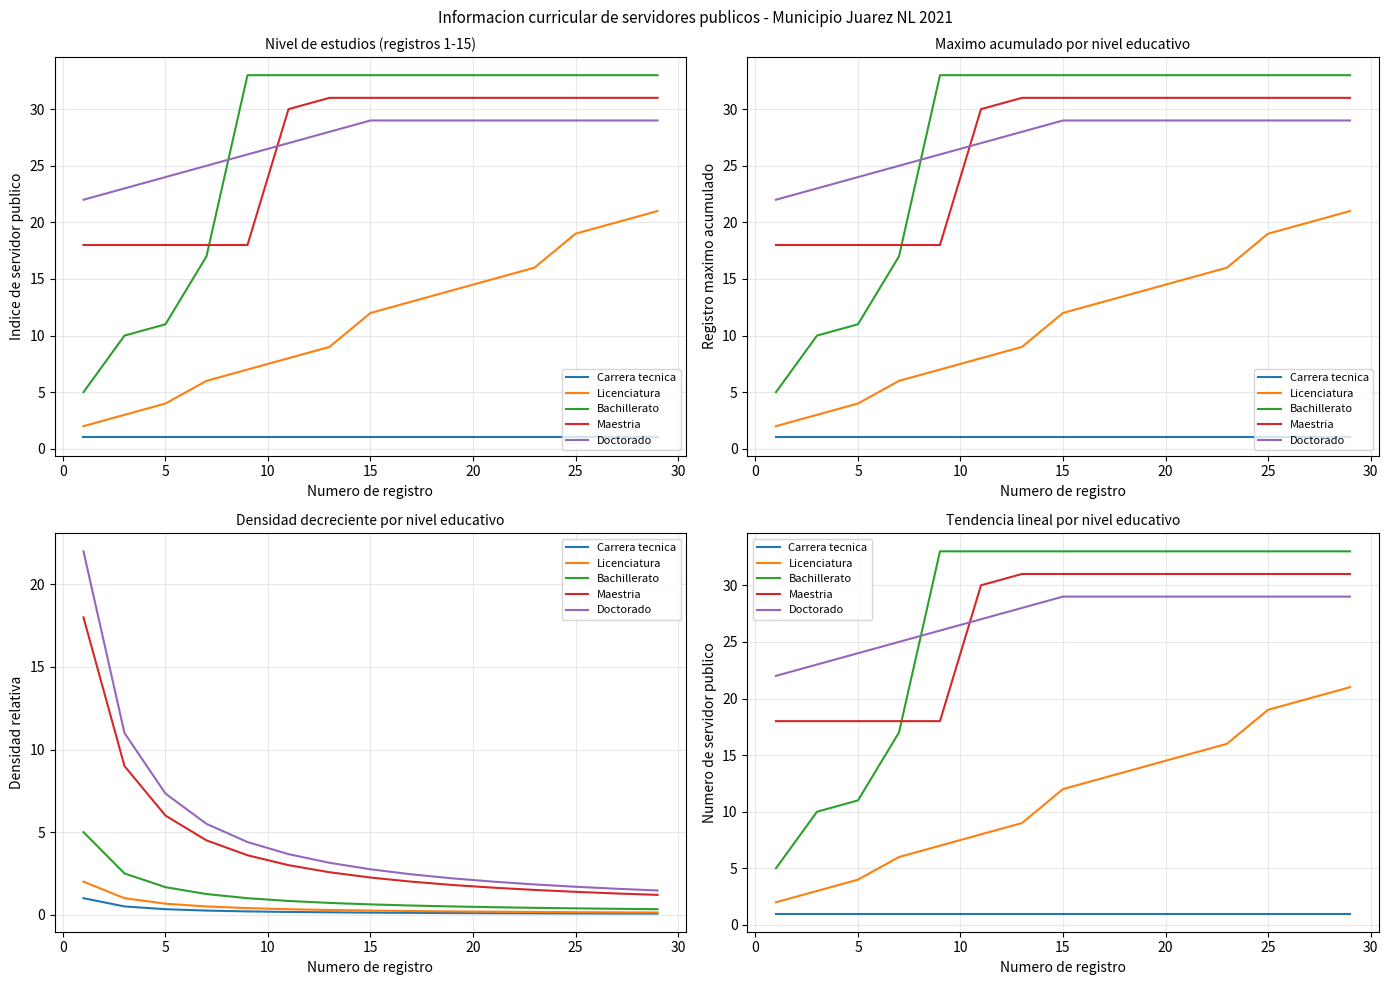

What is the maximum value for Maestria?

31